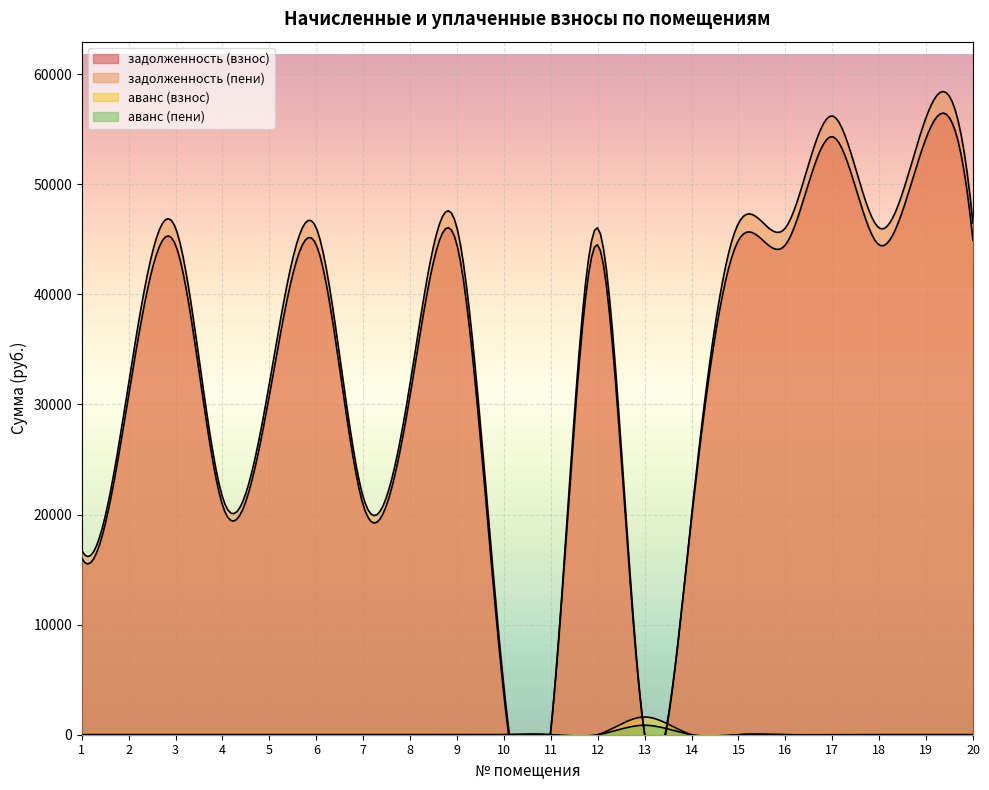

Where is the first local maximum for аванс (пени)?

13